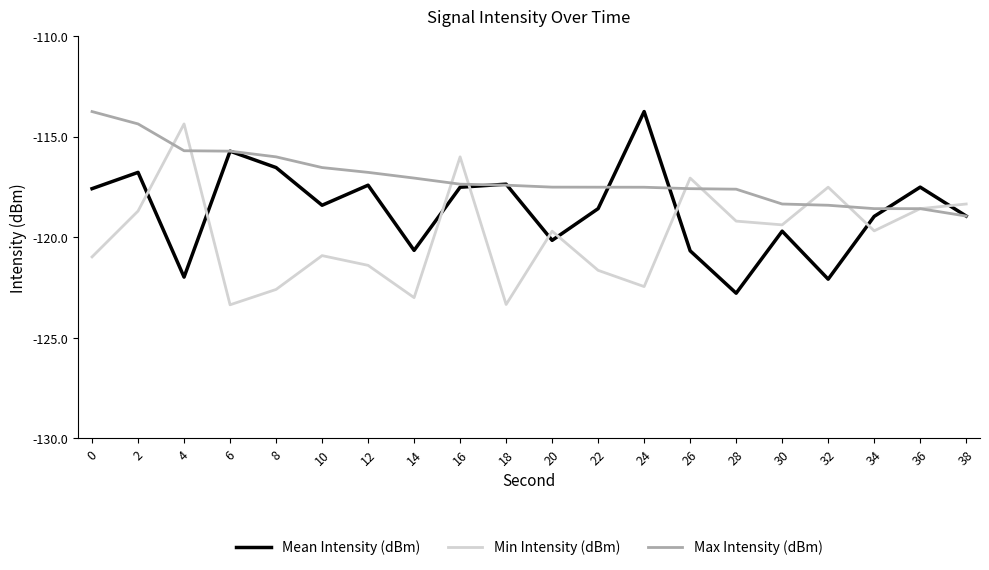

Which series ends up on top after the final intersection of Mean Intensity (dBm) and Min Intensity (dBm)?

Min Intensity (dBm)